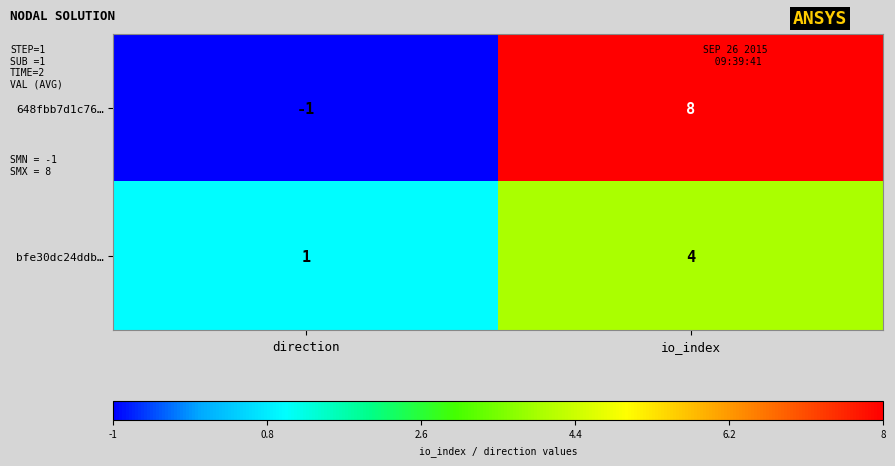

Is it true that 648fbb7d1c76… equals 14 at io_index?

False